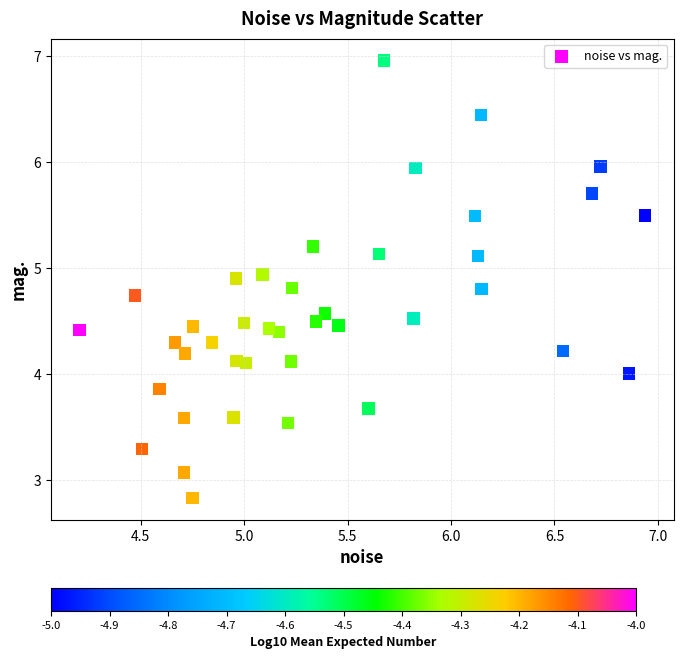

What is the range of Y values (max minus min)?

4.1